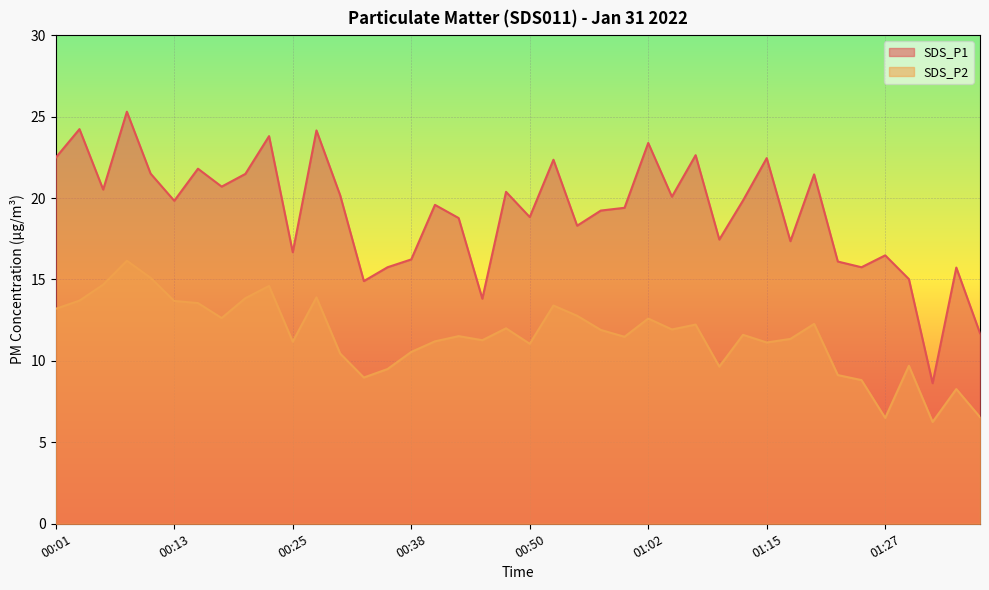

Which series has the largest total across all categories?

SDS_P1